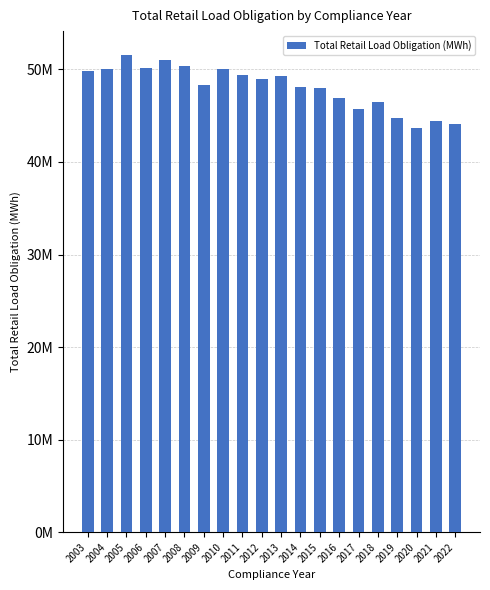

Are the bars horizontal?

No